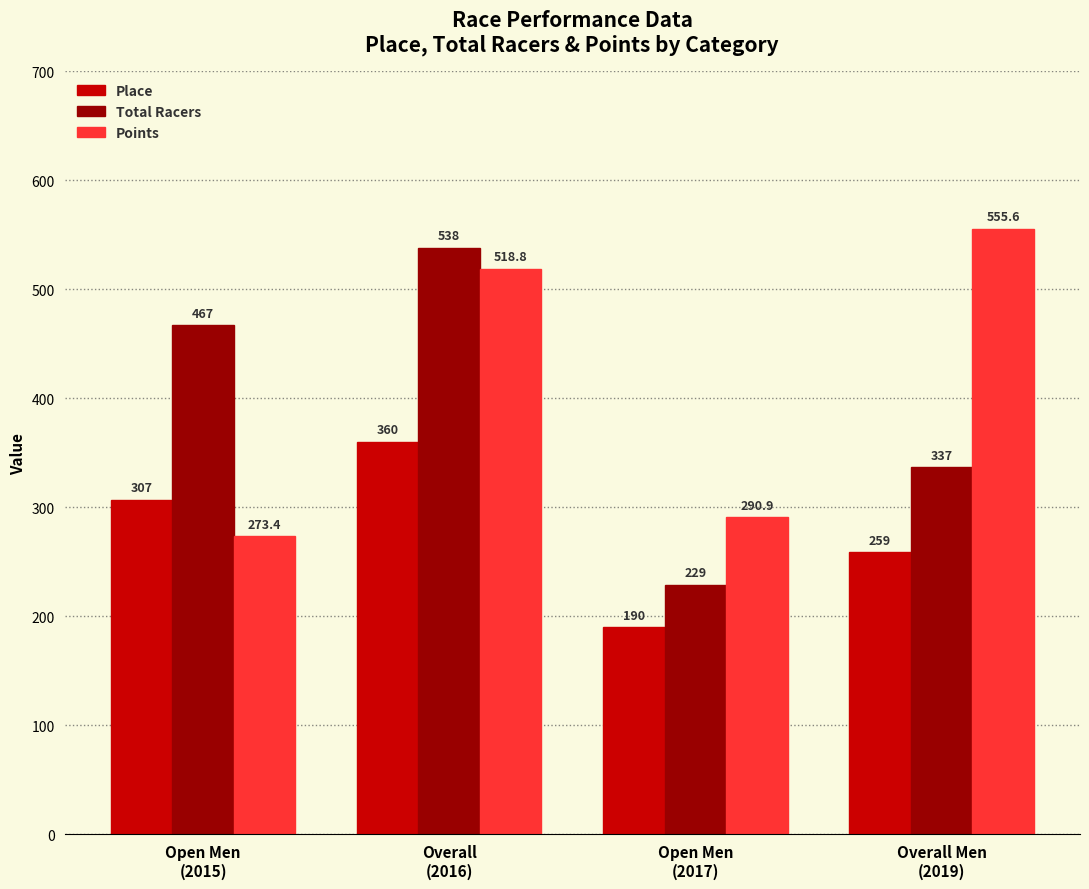

What are all the series names shown in the legend?

Place, Total Racers, Points